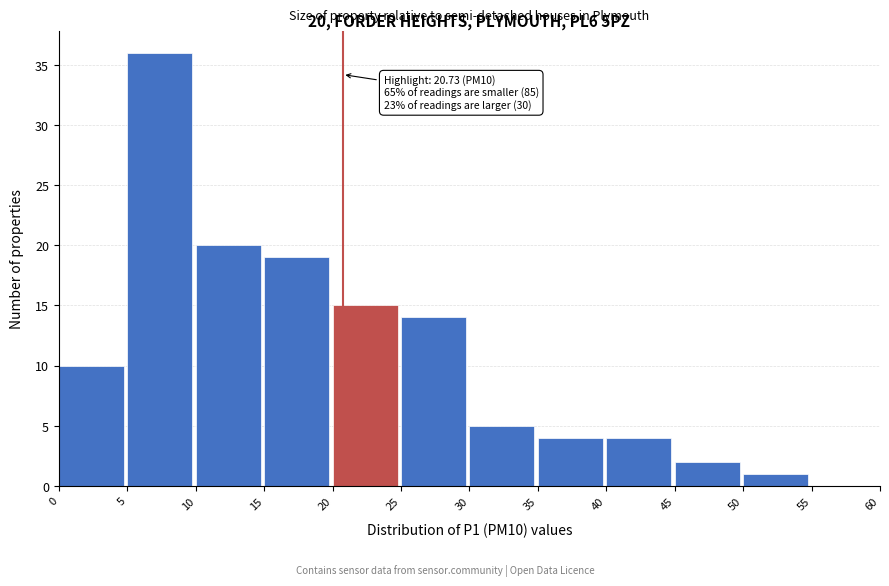

Which range on the x-axis has the tallest bar?

5 to 10